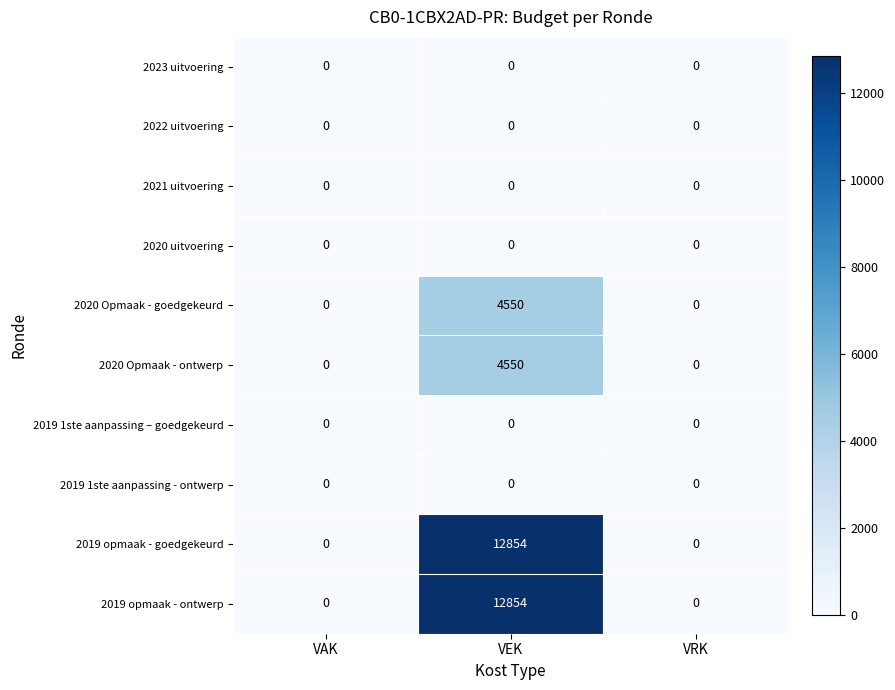

What is the difference between the highest and lowest values at VEK?

12854